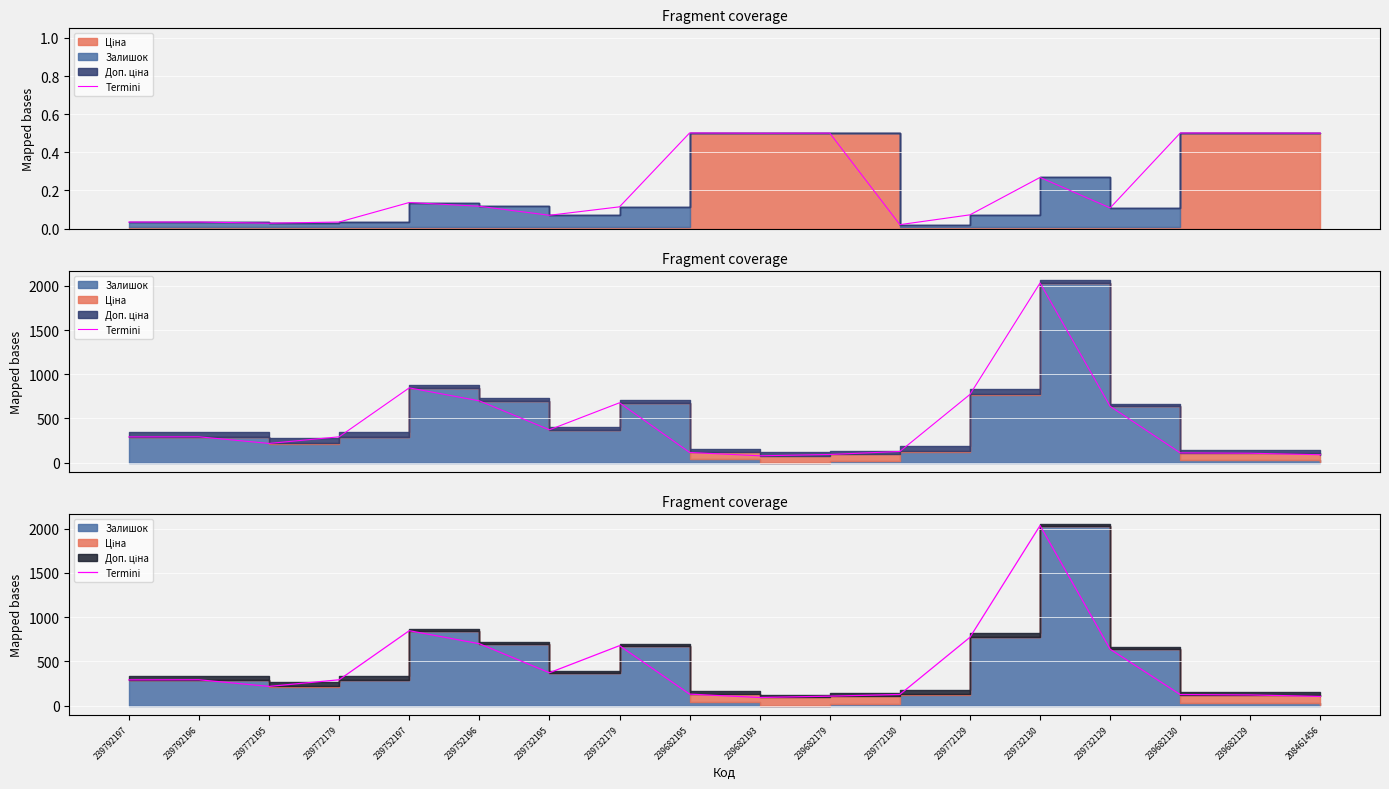

What is the label of the 2nd point from the left?

239792196